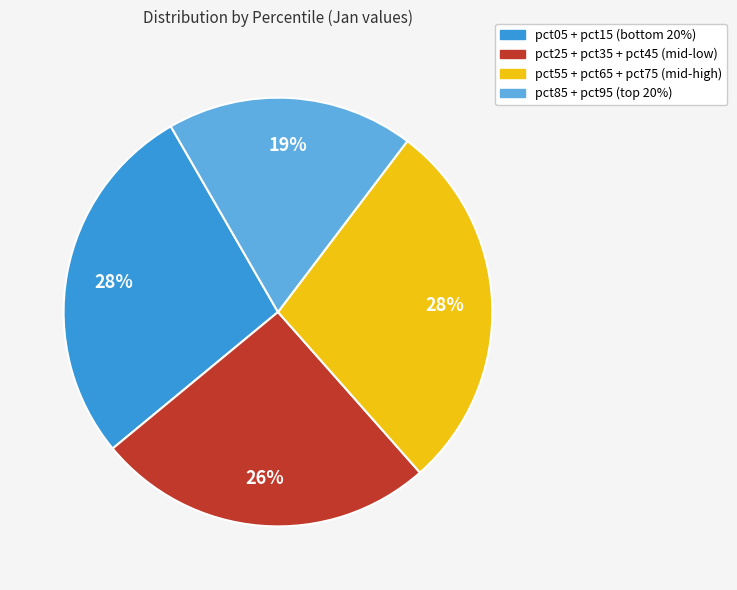

Is there any slice that represents more than half of the pie?

No